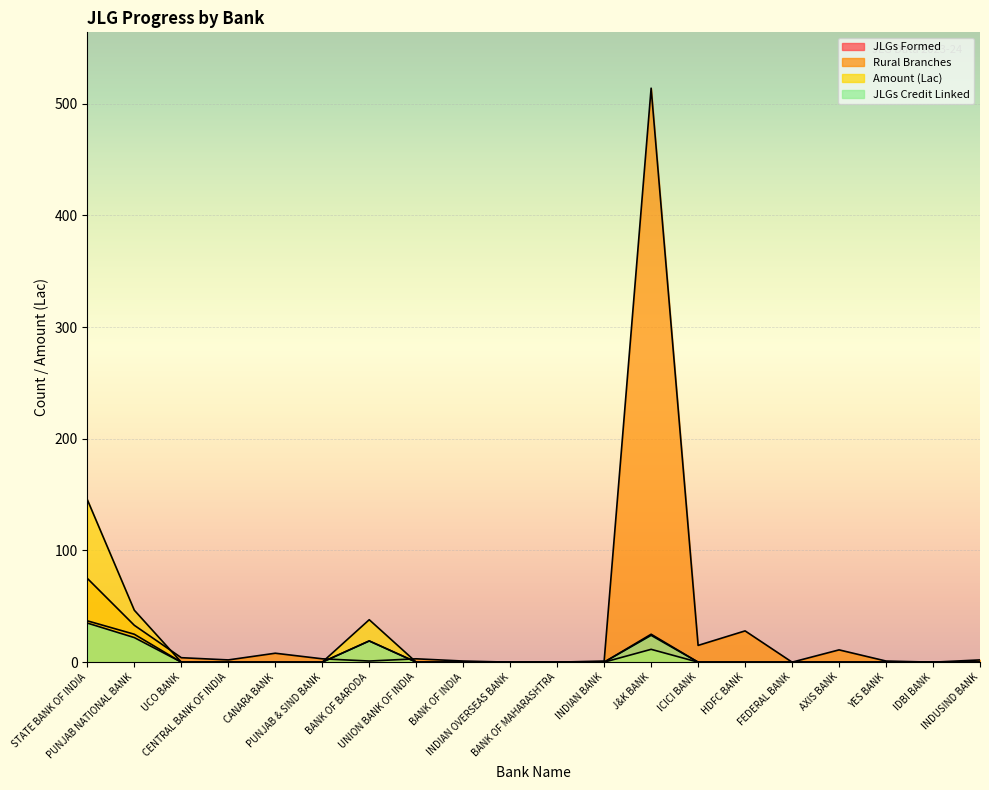

How many lines are shown in the chart?

4